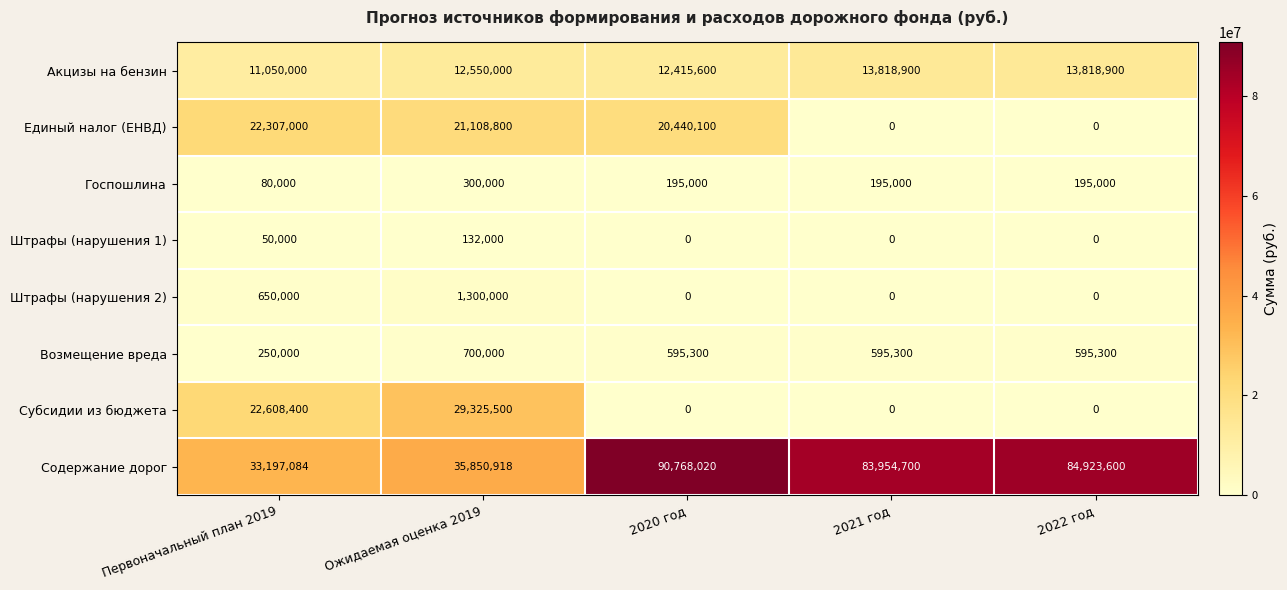

How many values in the Содержание дорог series are below 83954700?

2